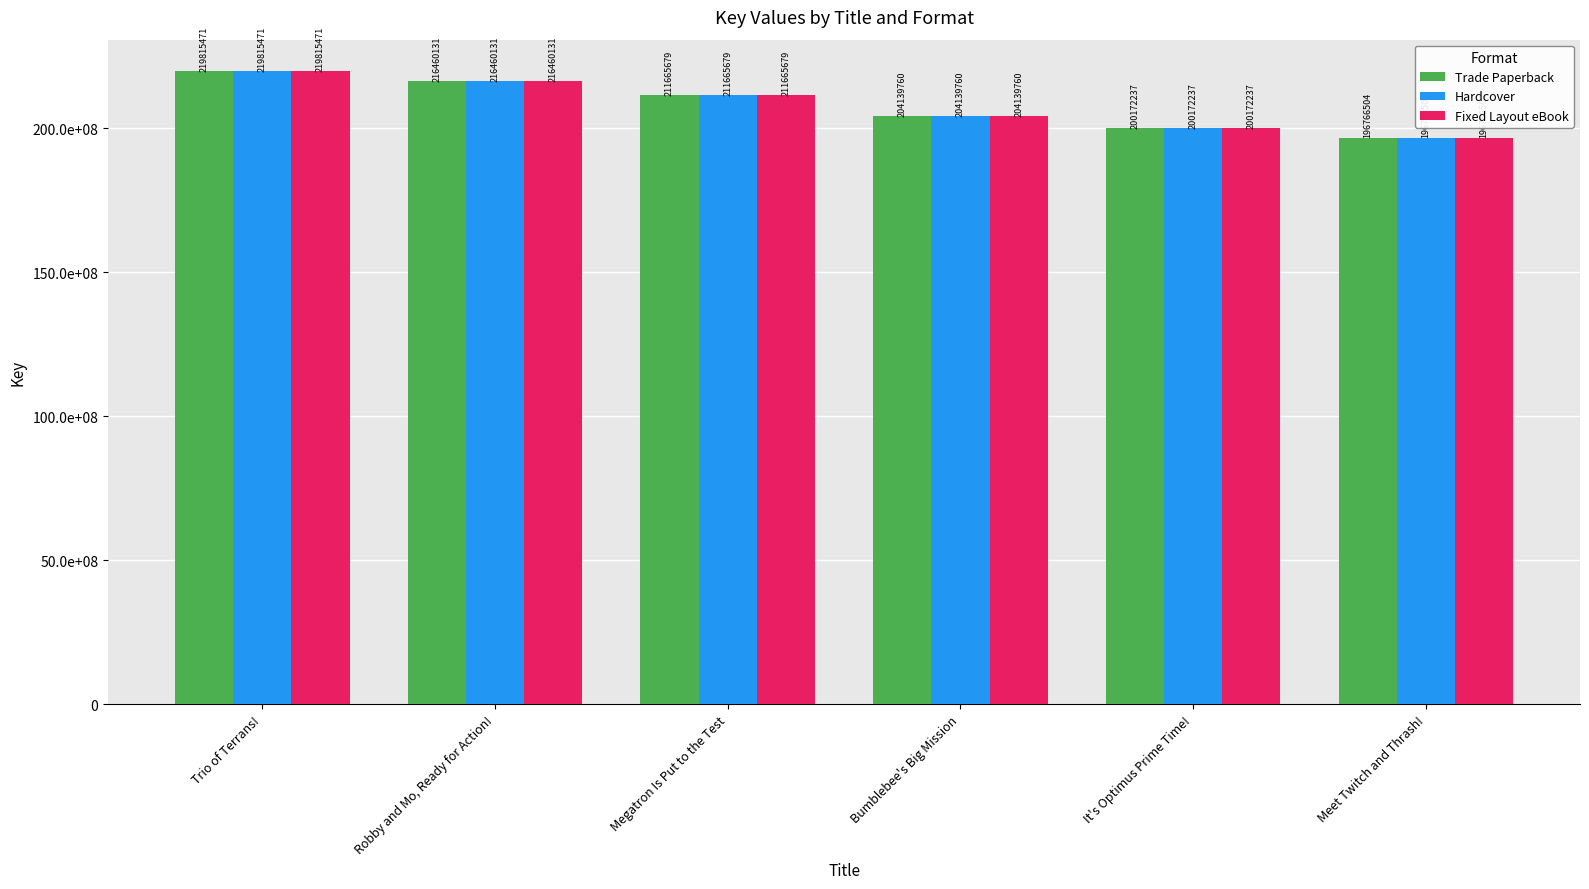

True or false: Trade Paperback has a value of 216460131 at Robby and Mo, Ready for Action!.

True